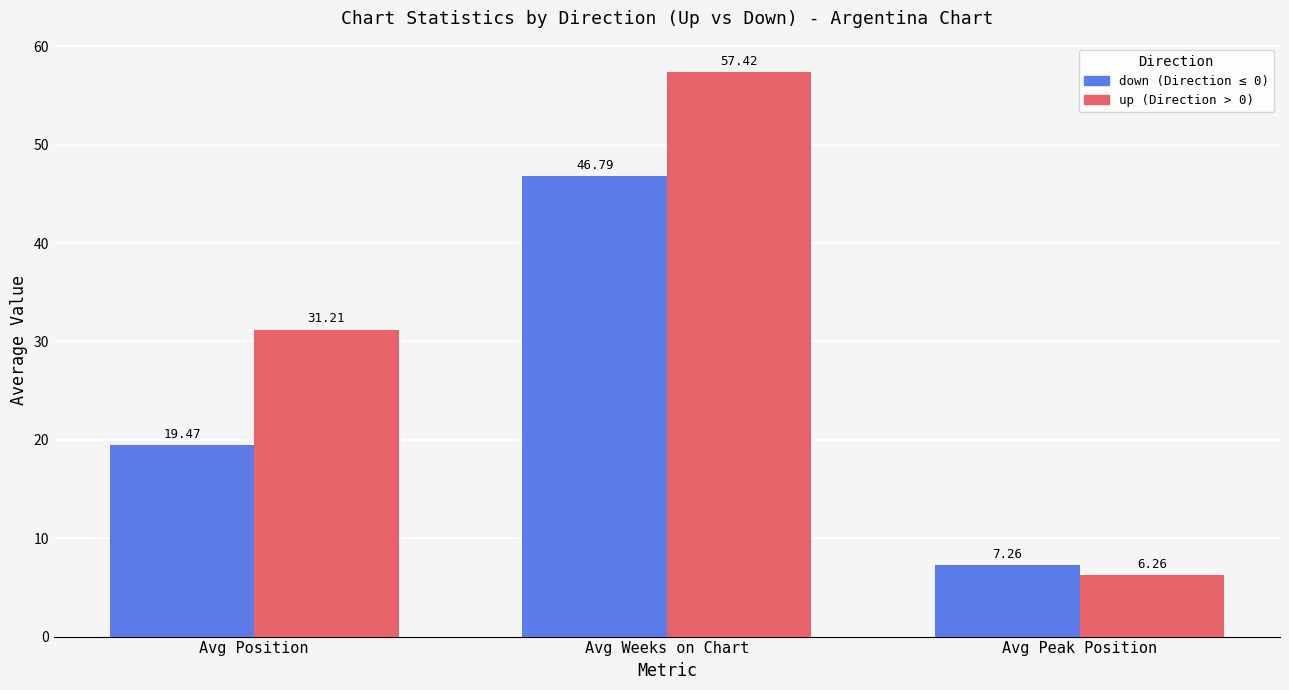

What is the total value across all series at Avg Peak Position?

13.5